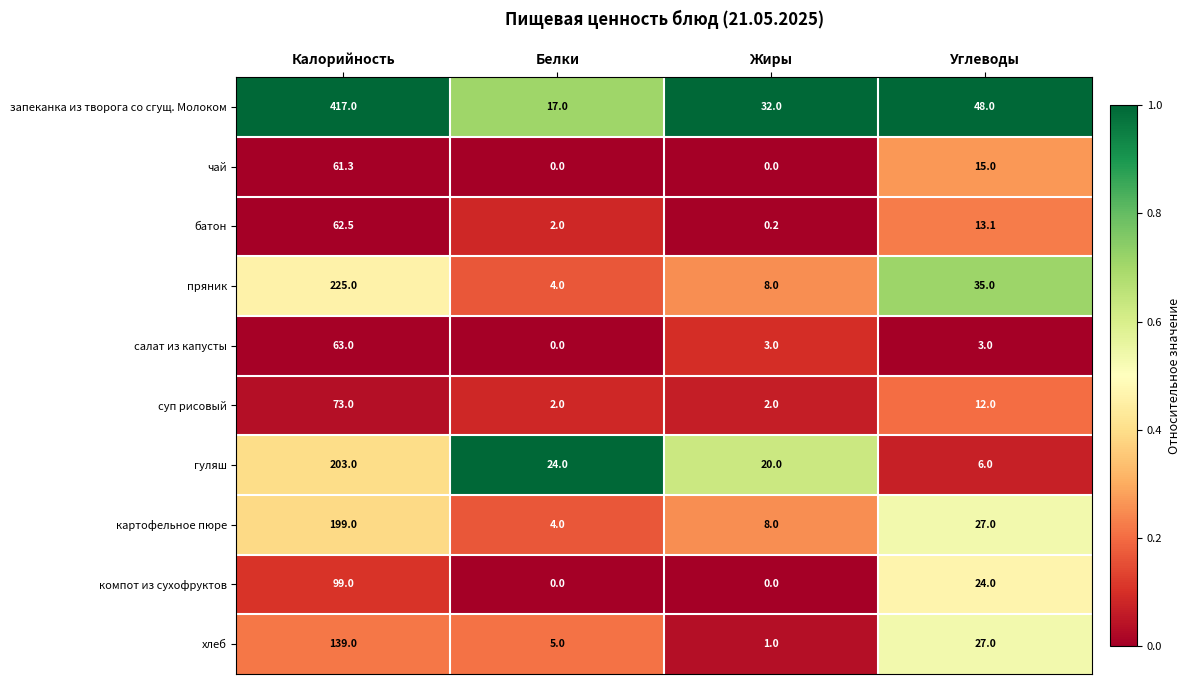

What is the sum of the запеканка из творога со сгущ. Молоком values at Углеводы and Жиры?

80.0